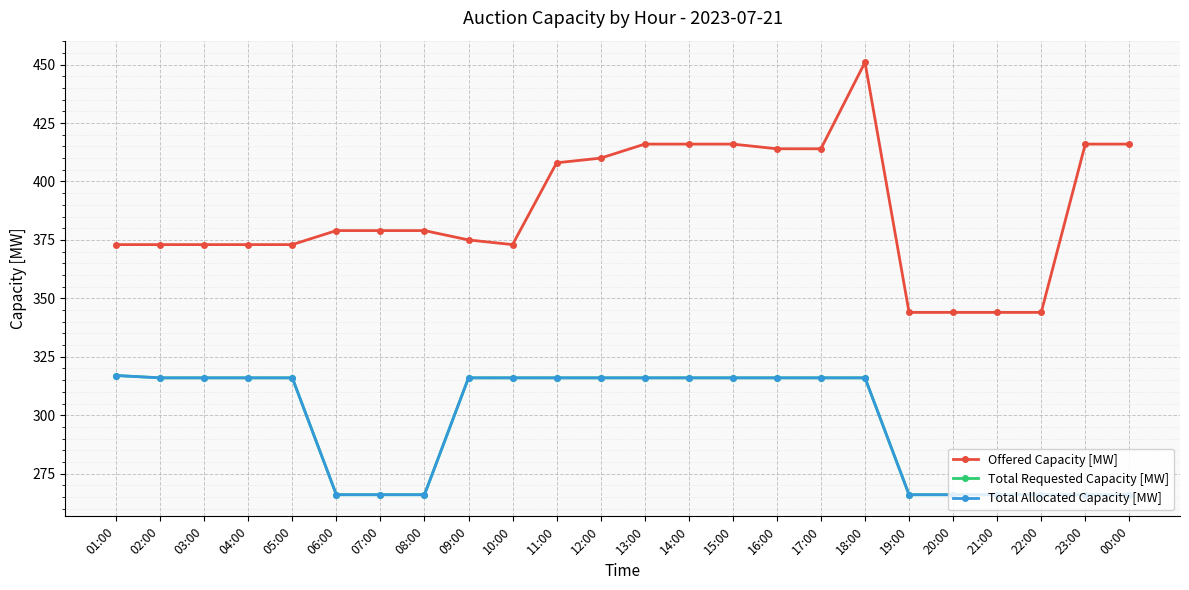

What is the difference between the maximum and minimum values in the Total Allocated Capacity [MW] series?

51